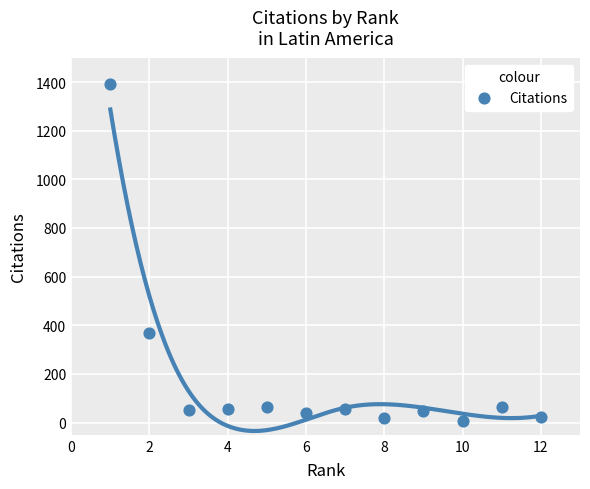

What Y value in the scatter plot is closest to 698?

370